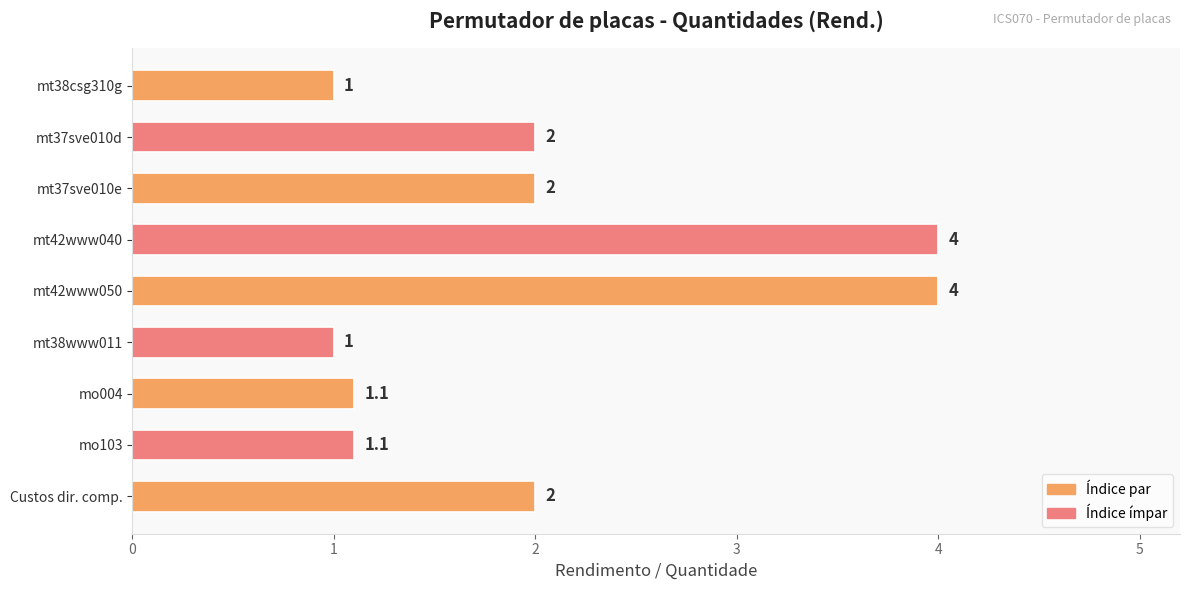

Reading bottom to top, transcribe all the data shown in this chart.

Custos dir. comp.=2.0	mo103=1.1	mo004=1.1	mt38www011=1.0	mt42www050=4.0	mt42www040=4.0	mt37sve010e=2.0	mt37sve010d=2.0	mt38csg310g=1.0